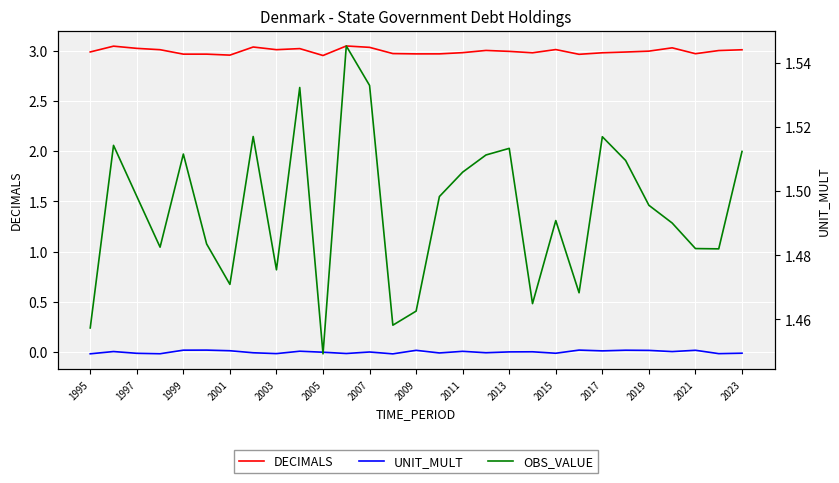

How many interior local peaks does the UNIT_MULT series have?

10